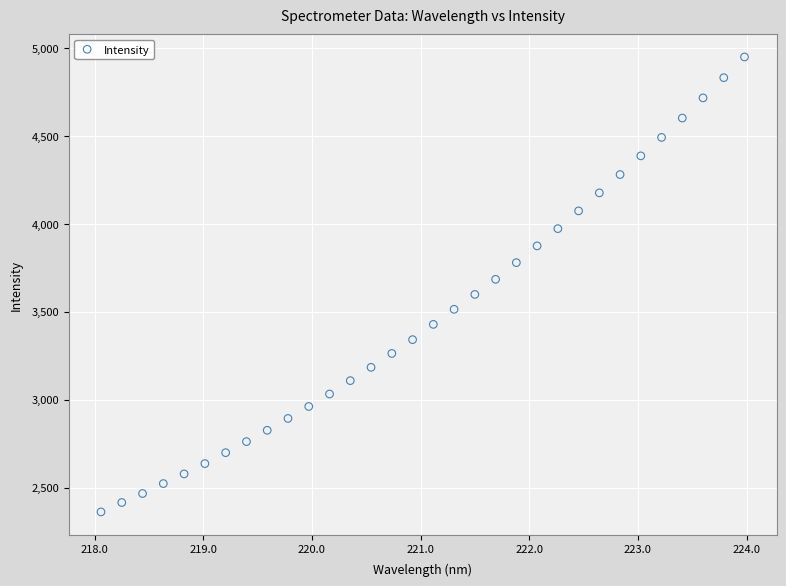

What is the range of X values (max minus min)?

5.9